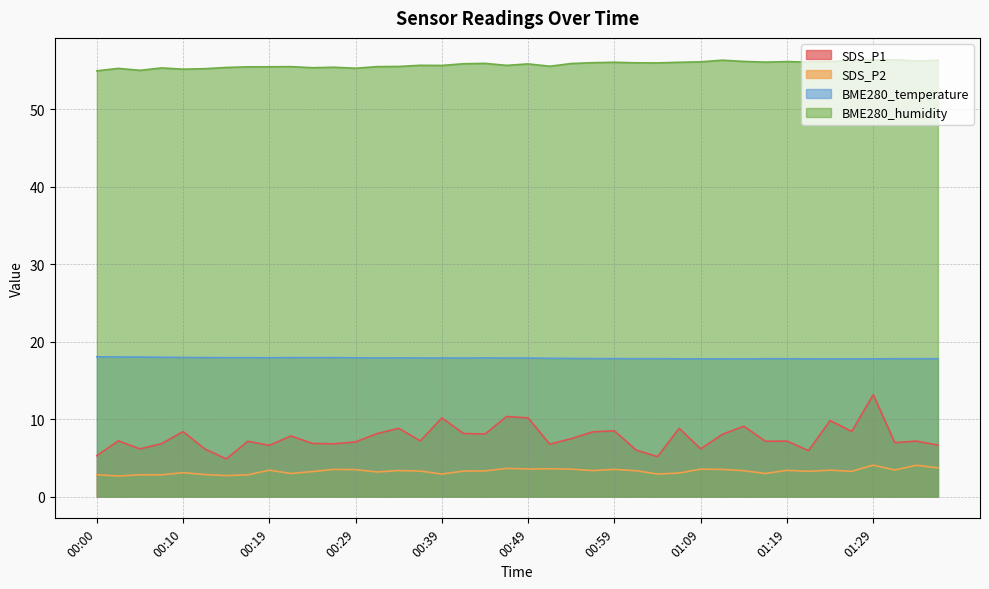

Reading left to right, what are all the values shown in this chart?

SDS_P1: 5.3	7.2	6.2	6.8	8.4	6.2	4.8	7.1	6.6	7.8	6.8	6.8	7.0	8.1	8.8	7.2	10.2	8.1	8.1	10.3	10.2	6.8	7.5	8.3	8.5	6.0	5.2	8.8	6.2	8.0	9.1	7.1	7.2	5.9	9.8	8.4	13.2	7.0	7.2	6.6
SDS_P2: 2.8	2.6	2.8	2.8	3.1	2.8	2.7	2.8	3.4	3.0	3.2	3.5	3.5	3.2	3.4	3.3	2.9	3.3	3.3	3.6	3.5	3.6	3.5	3.4	3.5	3.3	2.9	3.0	3.5	3.5	3.3	3.0	3.4	3.2	3.4	3.2	4.0	3.4	4.0	3.7
BME280_temperature: 18.0	18.0	18.0	18.0	17.9	17.9	17.9	17.9	17.9	17.9	17.9	17.9	17.9	17.9	17.9	17.9	17.9	17.9	17.9	17.9	17.9	17.8	17.8	17.8	17.8	17.8	17.8	17.8	17.8	17.8	17.8	17.8	17.8	17.8	17.8	17.8	17.8	17.8	17.8	17.8
BME280_humidity: 55.0	55.3	55.0	55.3	55.2	55.2	55.4	55.5	55.5	55.5	55.4	55.4	55.3	55.5	55.5	55.7	55.6	55.9	55.9	55.6	55.8	55.5	55.9	56.0	56.0	56.0	56.0	56.0	56.1	56.3	56.2	56.1	56.1	56.1	56.1	56.3	56.3	56.4	56.2	56.3